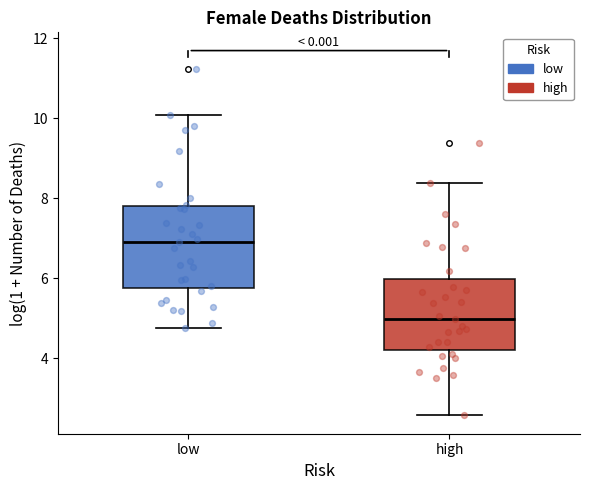

Reading left to right, transcribe this box plot: for each box, give where its median line is, the range the box spans, and where its two whiskers end, as read against the y-axis. The values are not printed on the chart, so give them approximately, as read against the axis.

low: median 6.8, box 5.8 to 7.8, whiskers 4.8 to 10.0
high: median 5.0, box 4.2 to 6.0, whiskers 2.6 to 8.4